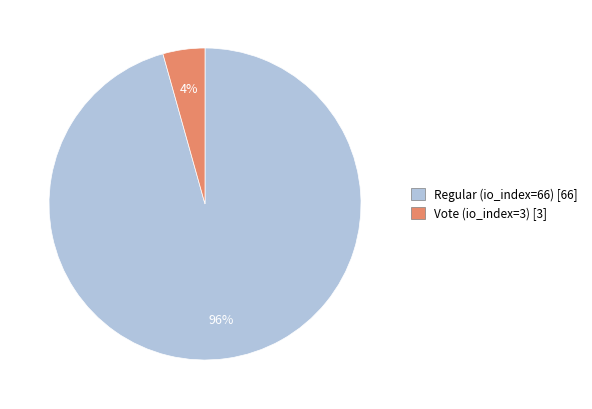

Which has a higher value, Regular (io_index=66) or Vote (io_index=3)?

Regular (io_index=66)